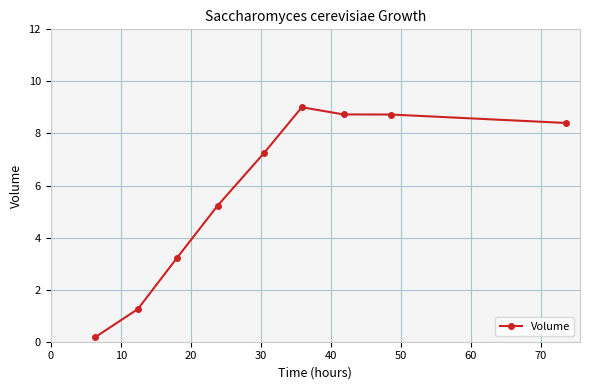

What is the sum of all values?

52.0